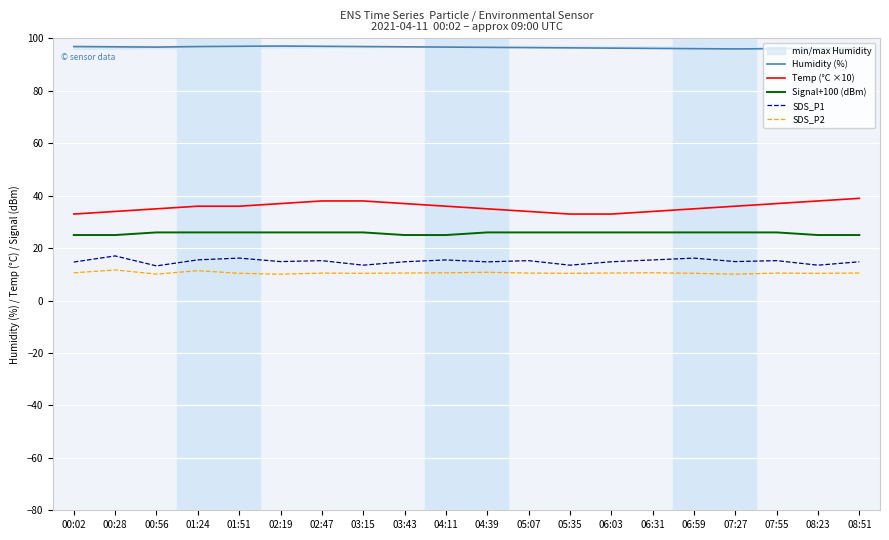

What is the average value of the Signal+100 (dBm) series?

25.7